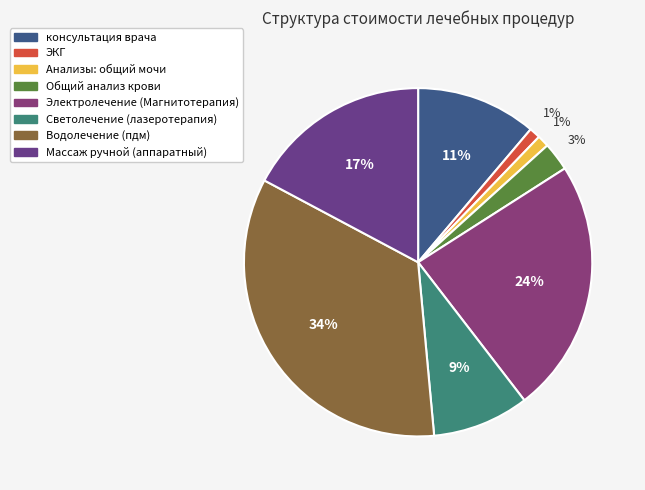

True or false: ЭКГ accounts for 11% of the total.

False